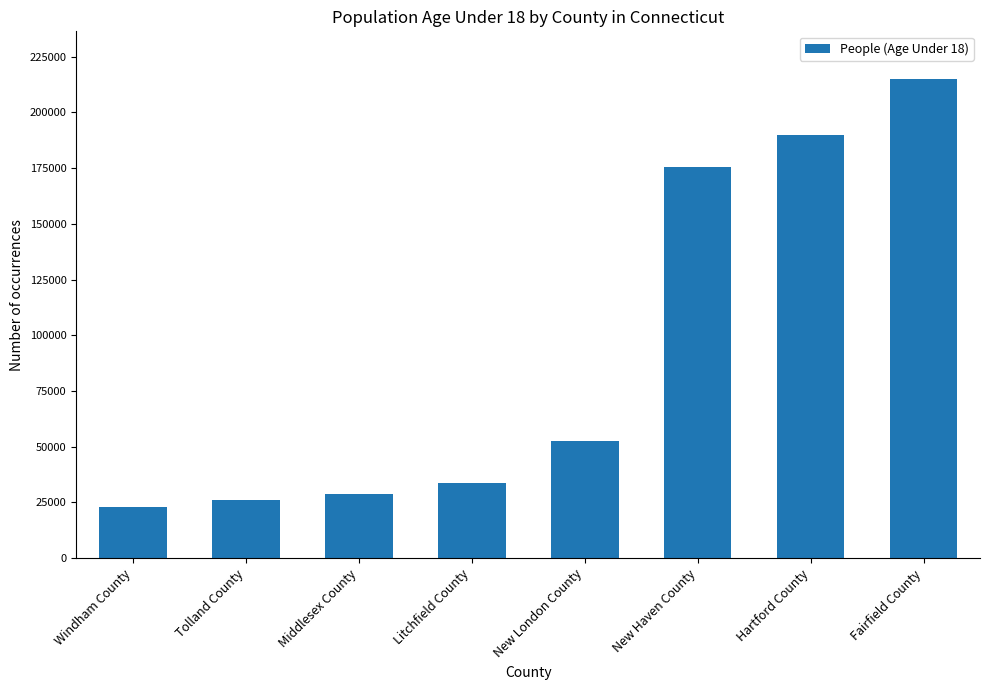

Read the value at Fairfield County, to the nearest 100.

214900